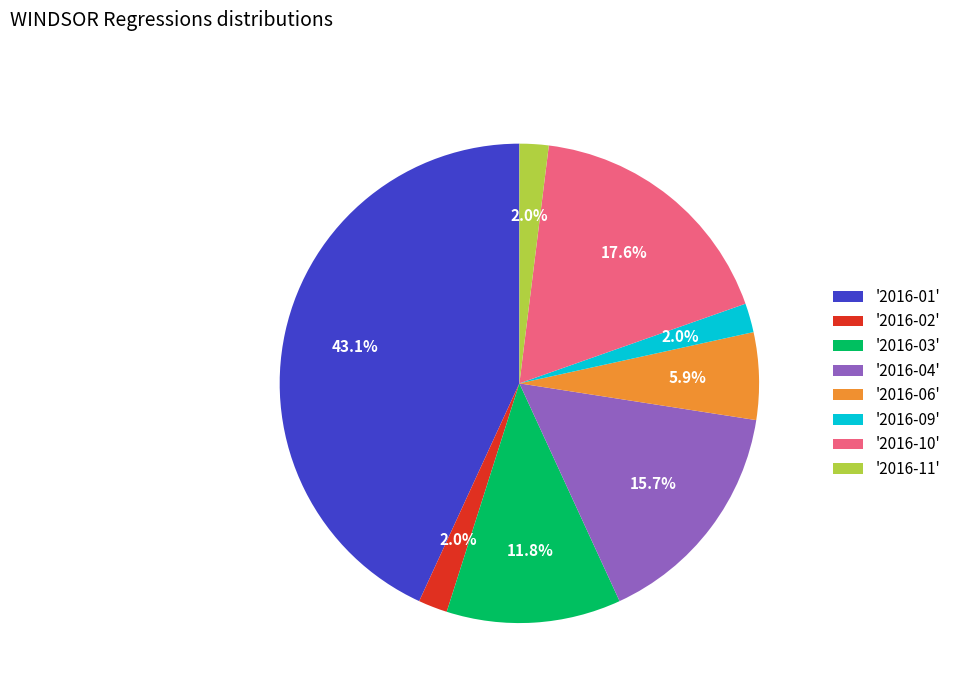

Which has a higher value, '2016-06' or '2016-09'?

'2016-06'